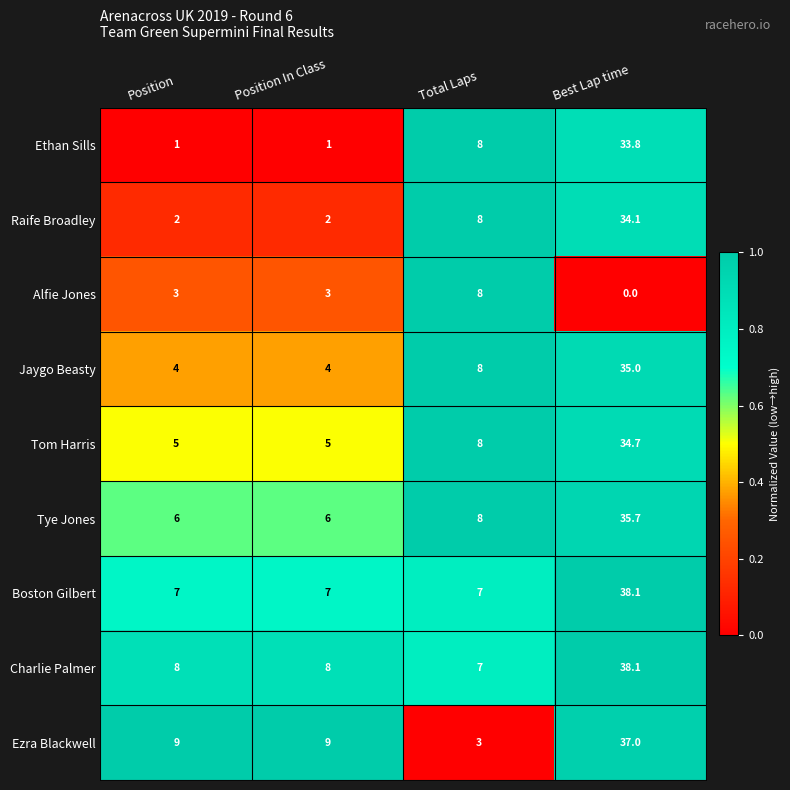

What is the difference between the maximum and minimum values in the Charlie Palmer series?

31.1